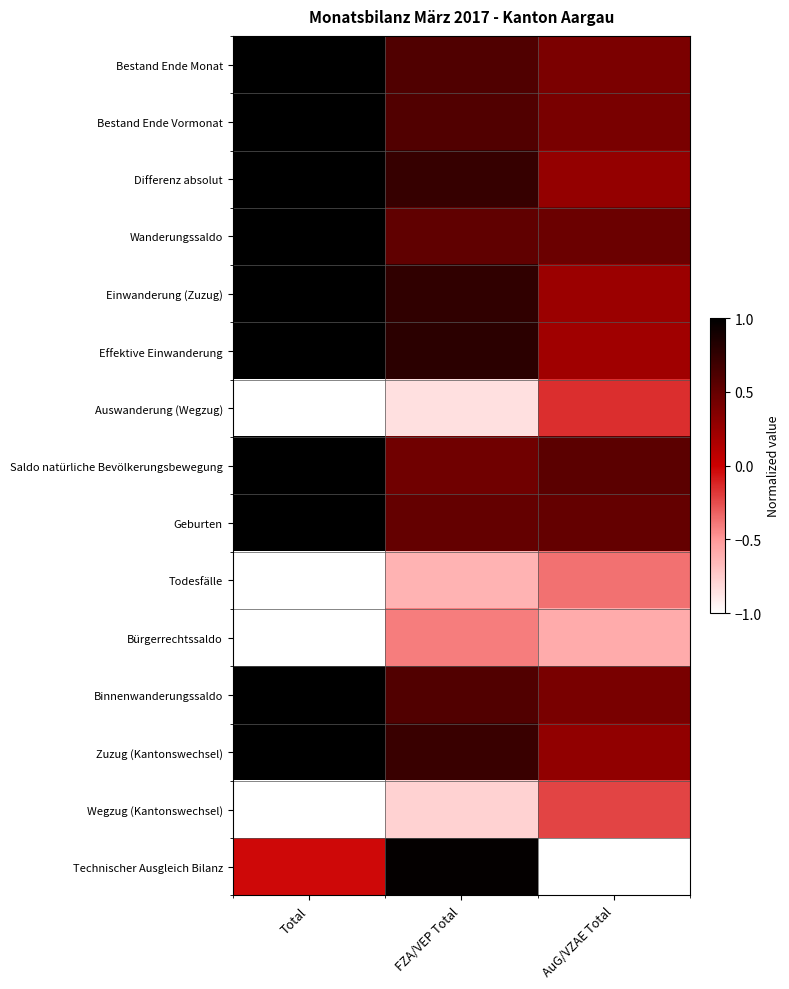

Count the number of data series in this chart.

15